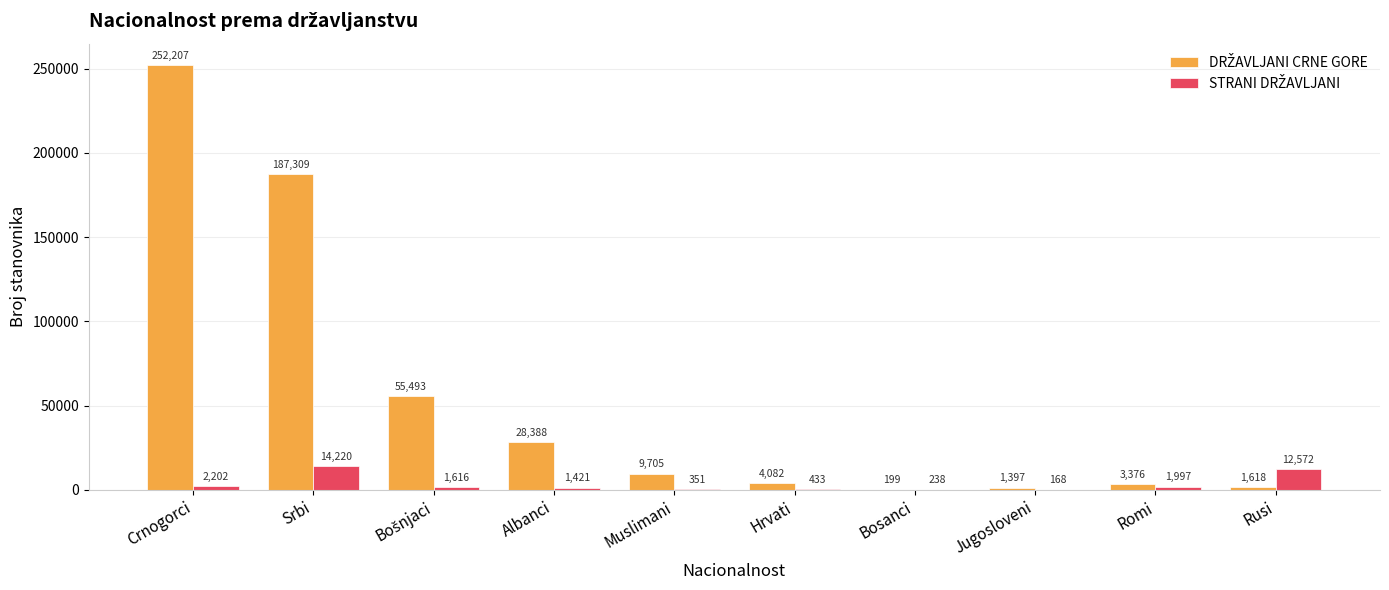

At which category is the sum across all series the highest?

Crnogorci